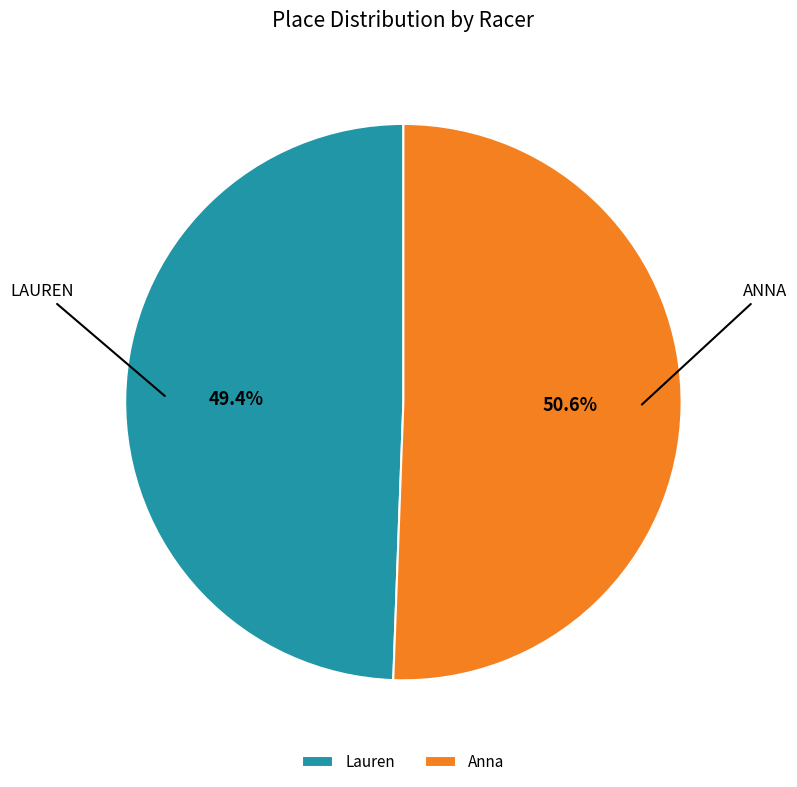

How many segments does this pie chart have?

2